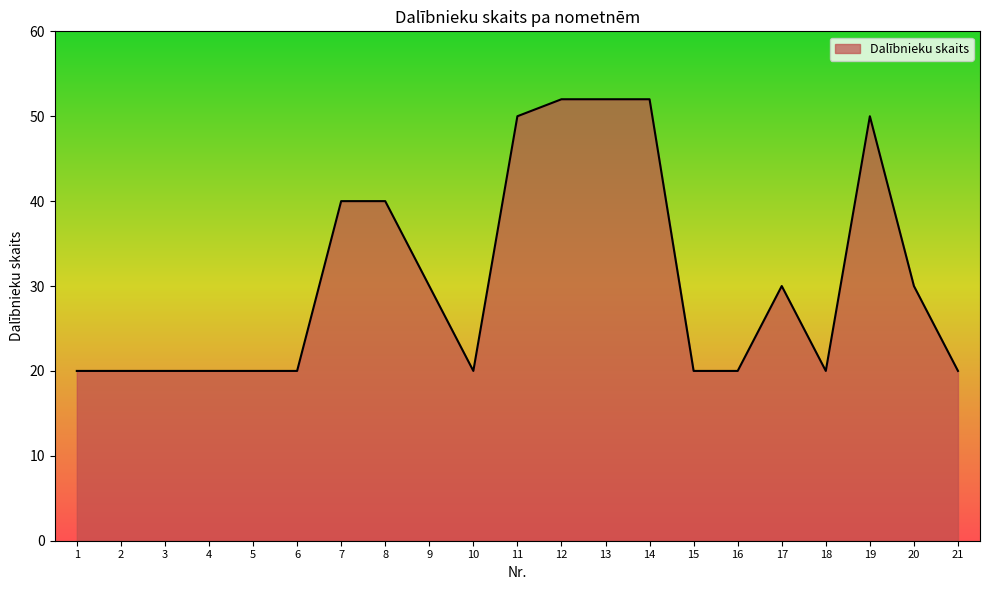

Does the chart have visible grid lines?

No